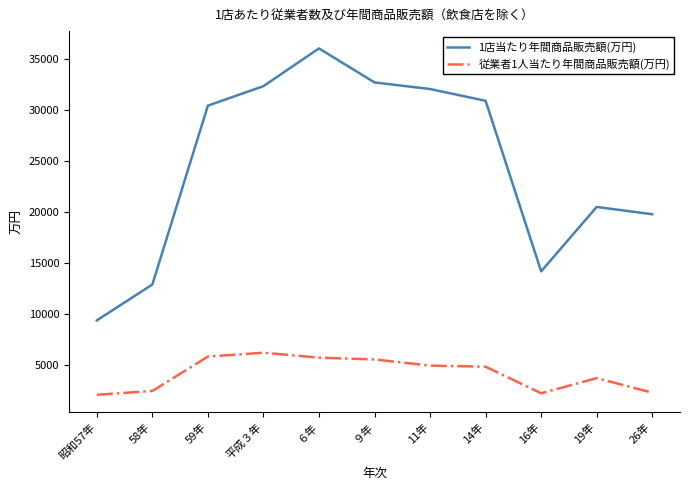

True or false: 1店当たり年間商品販売額(万円) and 従業者1人当たり年間商品販売額(万円) intersect in this chart.

False